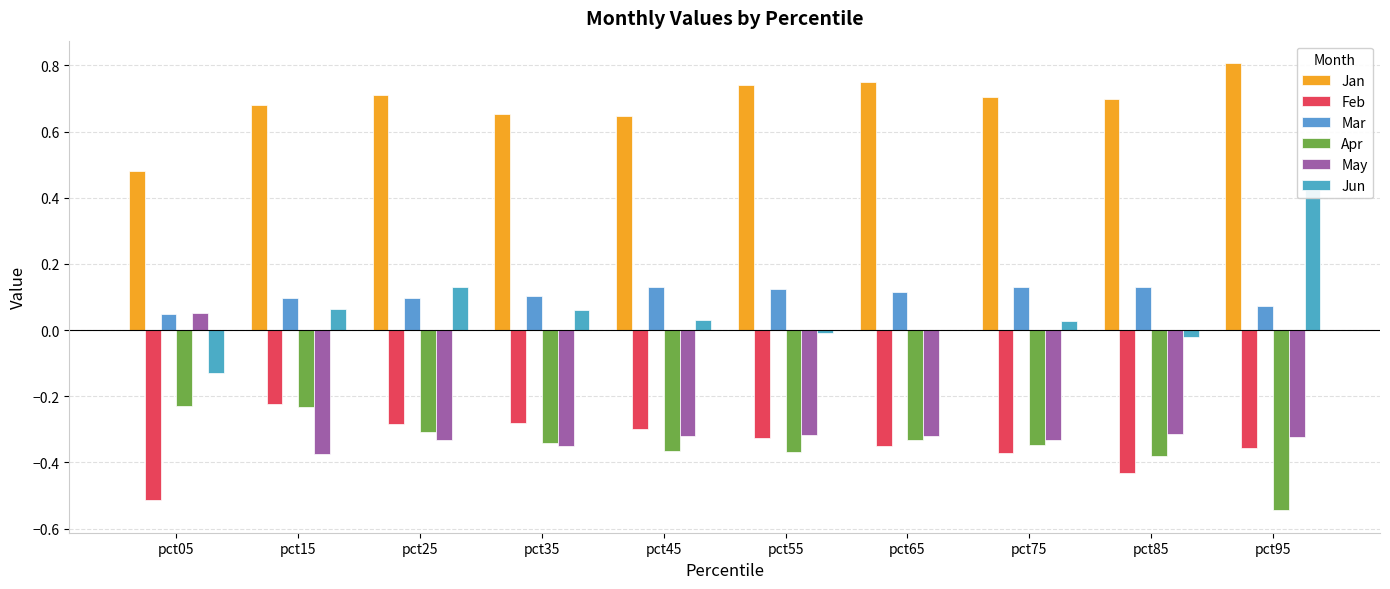

At which label does Apr reach its minimum?

pct95